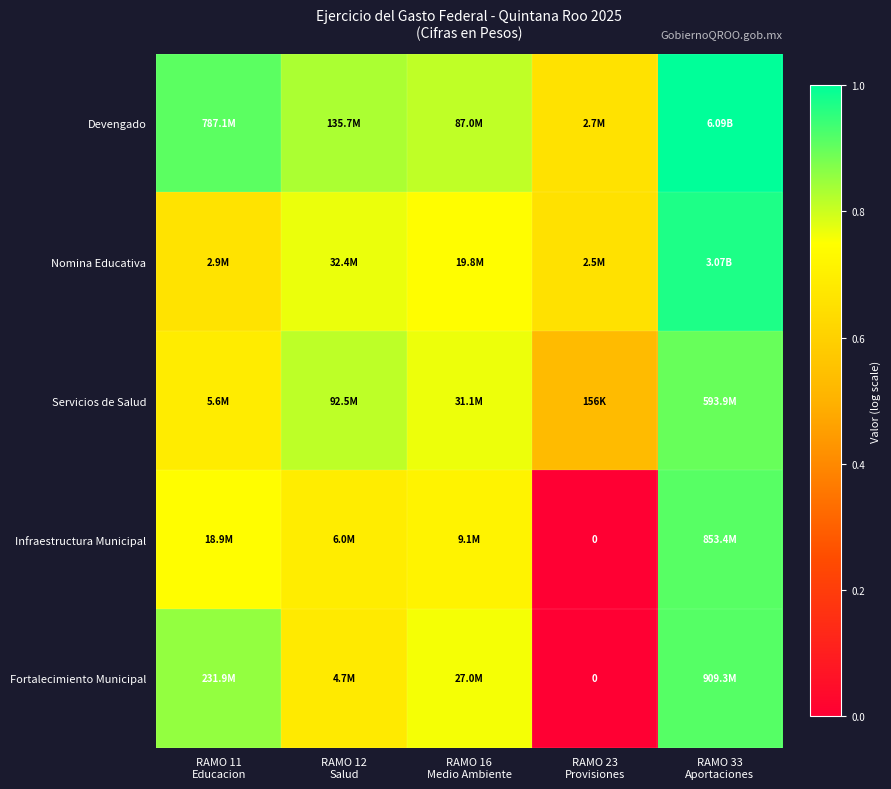

What is the maximum value for Fortalecimiento Municipal?

0.9